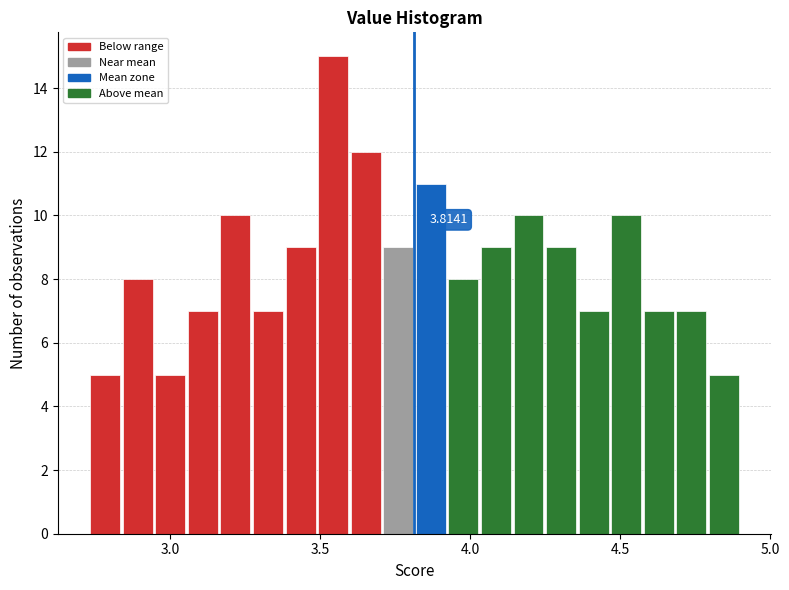

Read against the x-axis, roughly where is the centre of the tallest bar?

3.55